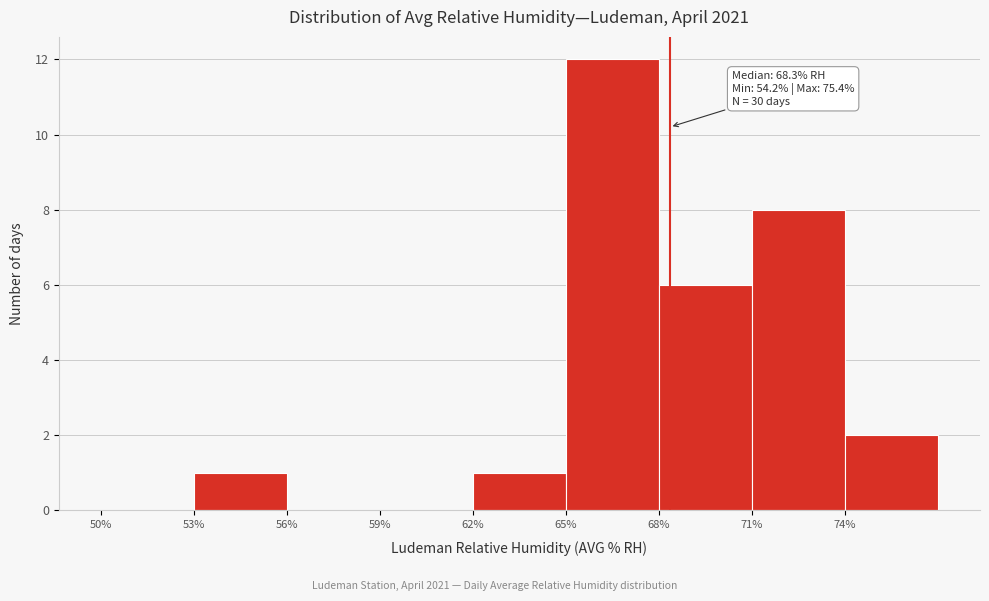

Over which range of the x-axis is the bar tallest?

65 to 68